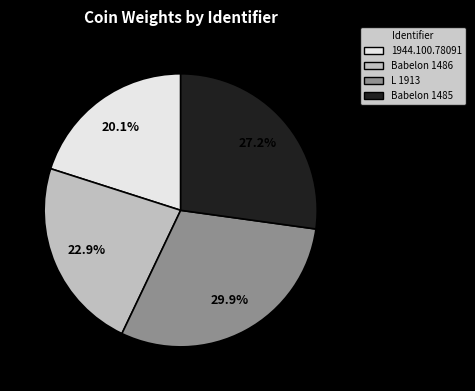

To the nearest percent, what percentage of the pie is 1944.100.78091?

20%